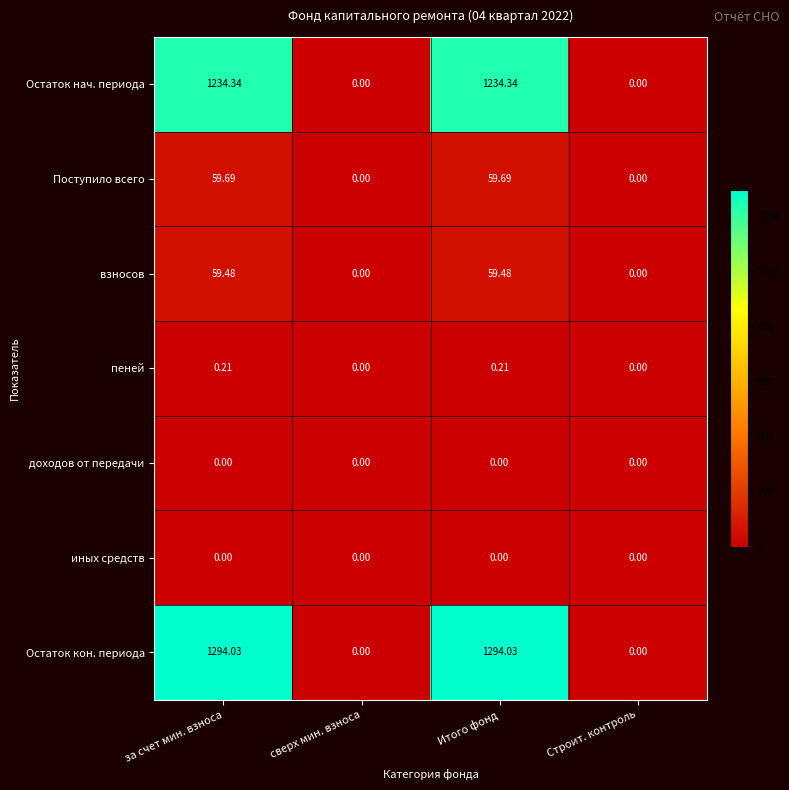

Which series has the largest total across all categories?

Остаток кон. периода